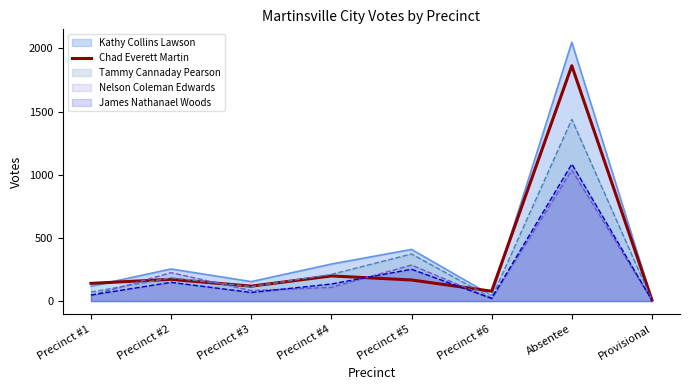

What is the label of the 4th point from the right?

Precinct #5